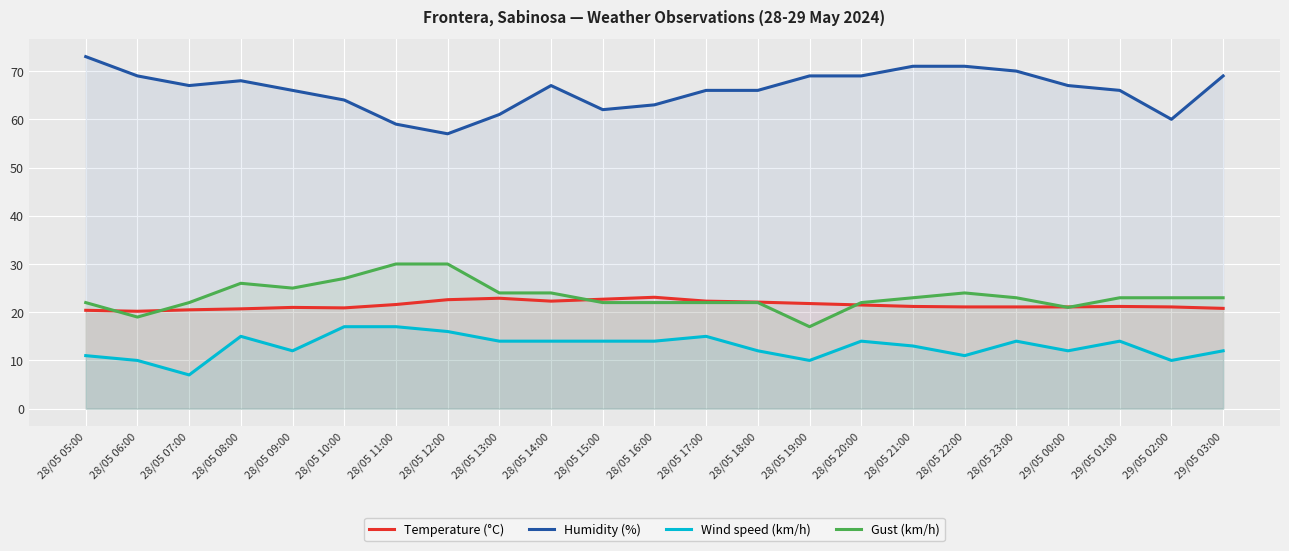

Where is Gust (km/h) nearest to the value 23?

28/05 21:00